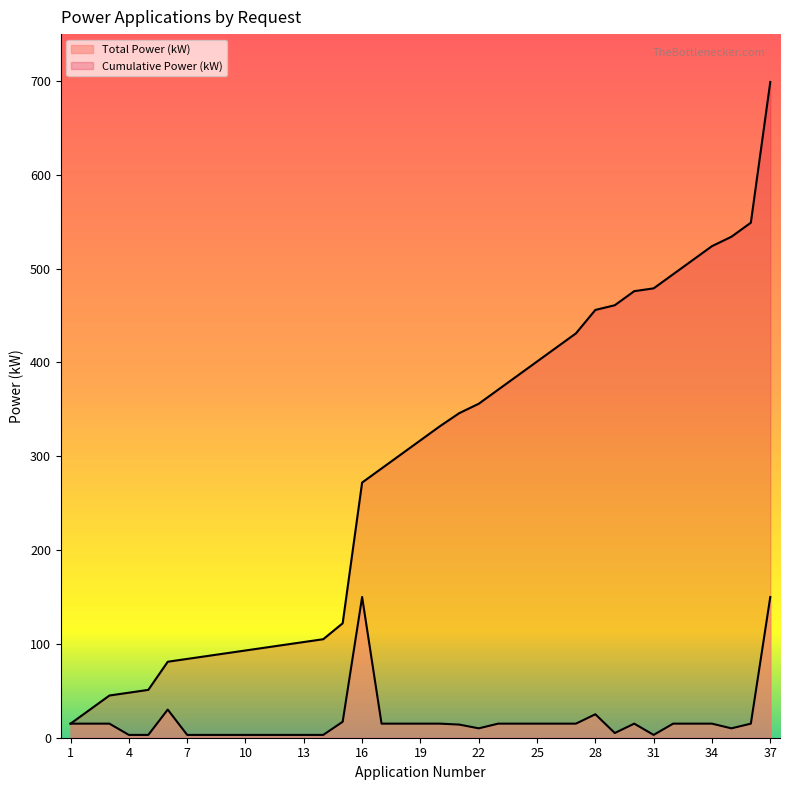

How many values in the Cumulative Power (kW) series exceed 317?

18